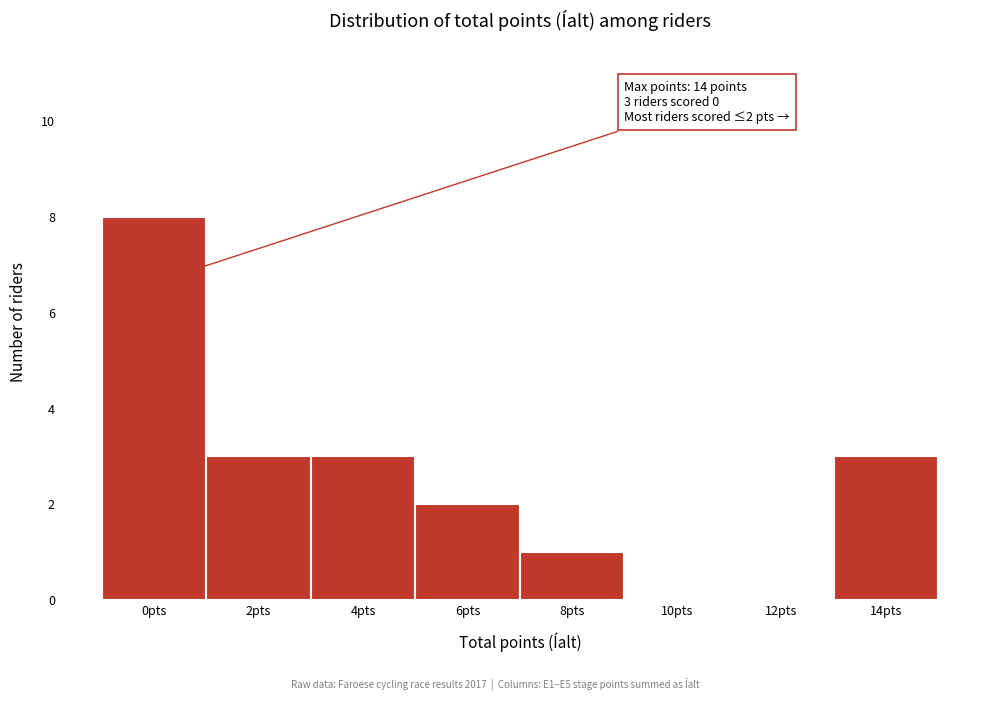

Reading left to right, what are all the values shown in this chart?

0pts=8	2pts=3	4pts=3	6pts=2	8pts=1	10pts=0	12pts=0	14pts=3